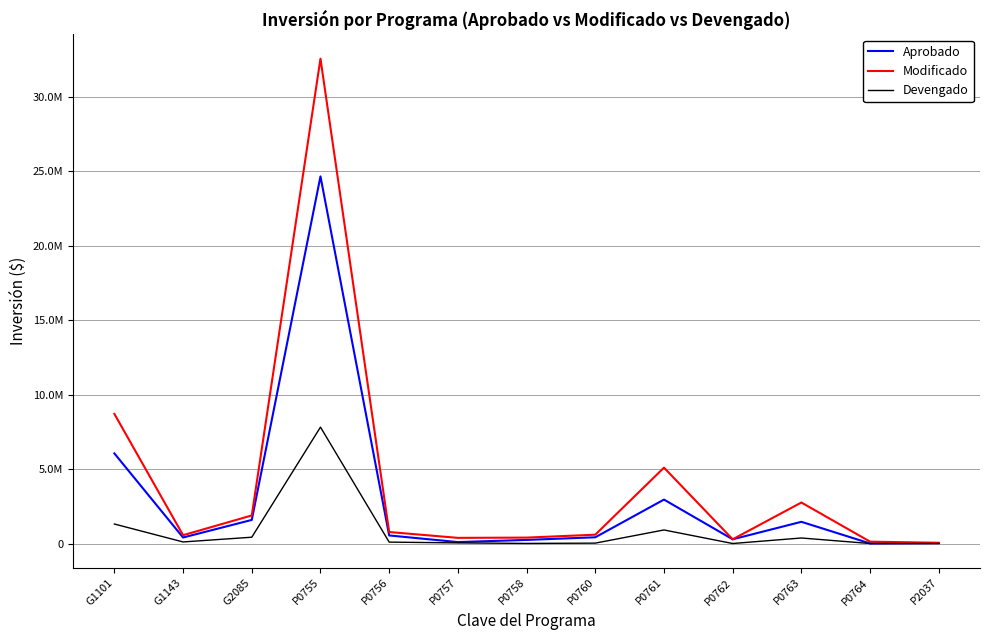

At how many categories does at least one series exceed 714701?

6